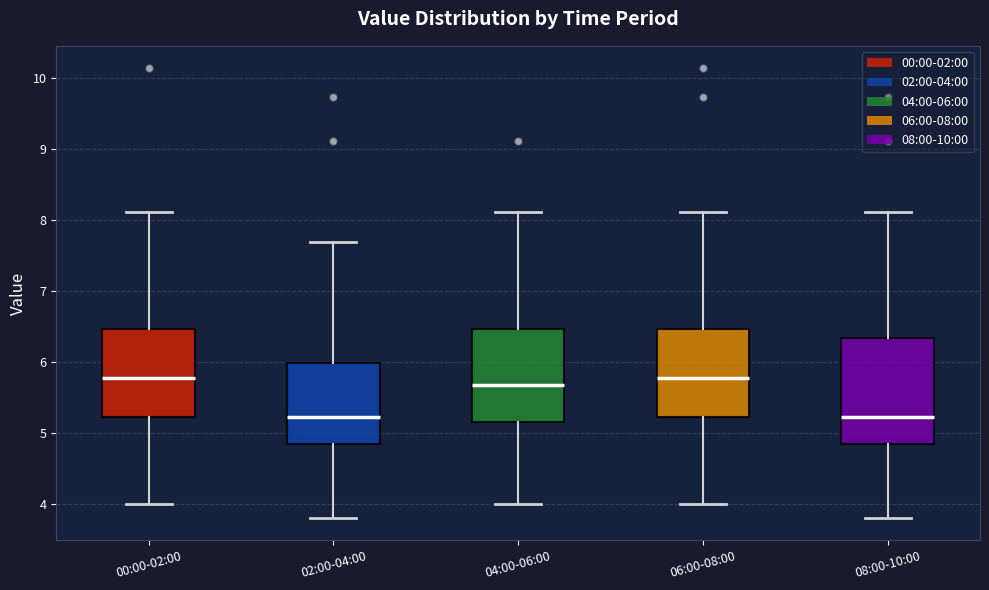

Reading left to right, read every box against the y-axis: the position of its median line, the range the box covers, and the ends of its whiskers. The values are not printed on the chart, so give them approximately, as read against the axis.

00:00-02:00: median 5.8, box 5.2 to 6.5, whiskers 4.0 to 8.1
02:00-04:00: median 5.2, box 4.8 to 6.0, whiskers 3.8 to 7.7
04:00-06:00: median 5.7, box 5.1 to 6.5, whiskers 4.0 to 8.1
06:00-08:00: median 5.8, box 5.2 to 6.5, whiskers 4.0 to 8.1
08:00-10:00: median 5.2, box 4.8 to 6.3, whiskers 3.8 to 8.1